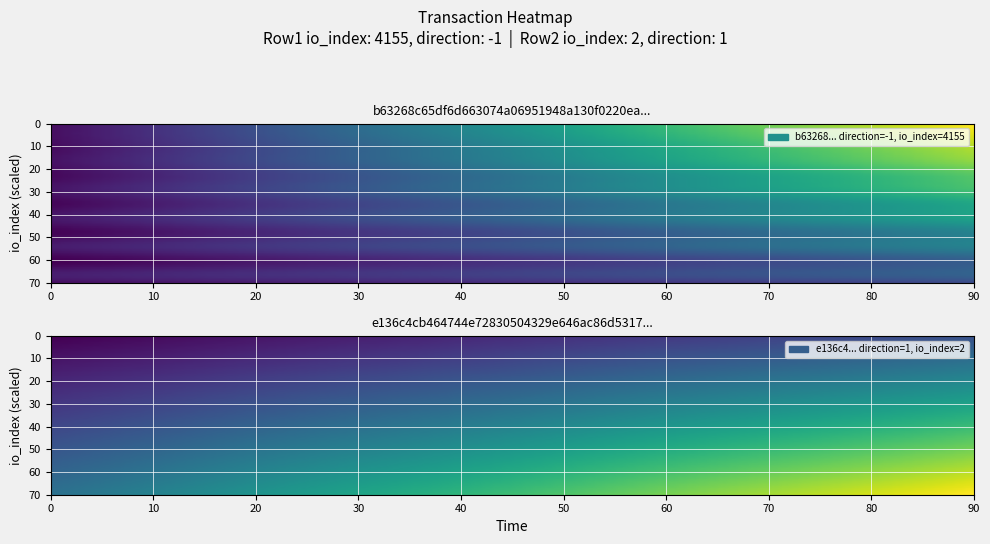

Which series has the largest total across all categories?

b63268c65df6d663074a06951948a130f0220ea